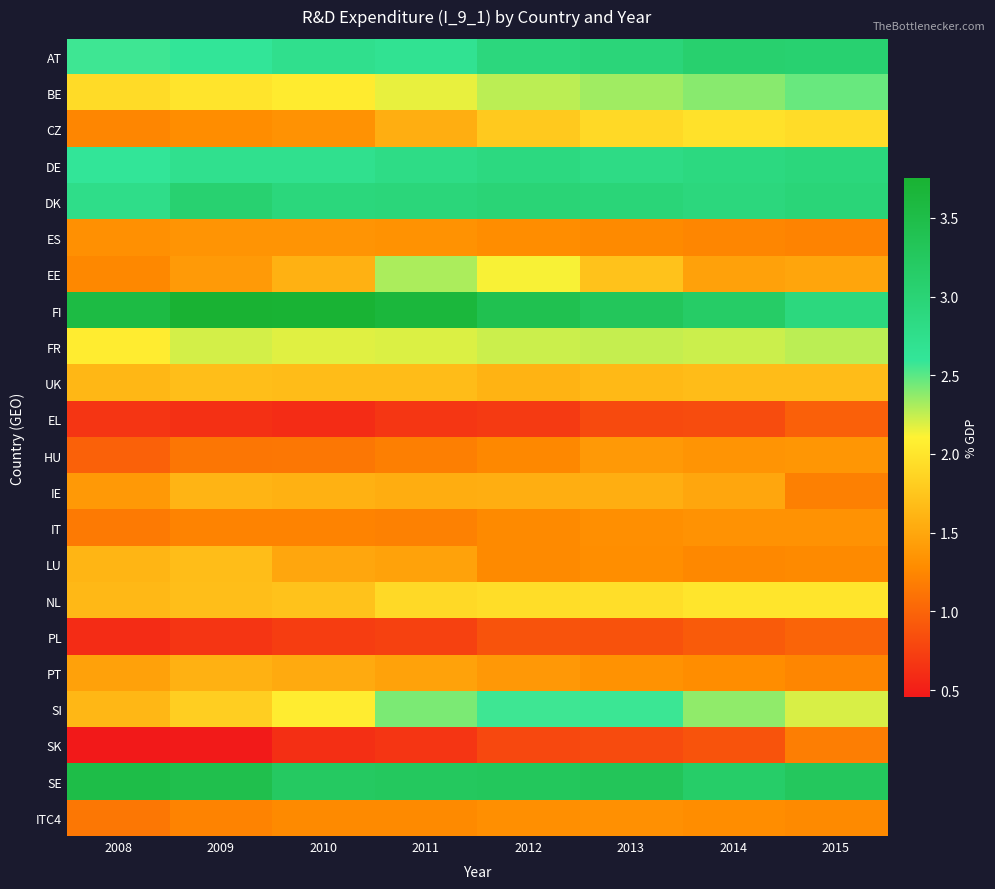

Rank the series at 2009 from lowest to highest value.

SK, EL, PL, HU, IT, ITC4, CZ, ES, EE, PT, IE, LU, UK, NL, SI, BE, FR, AT, DE, DK, SE, FI